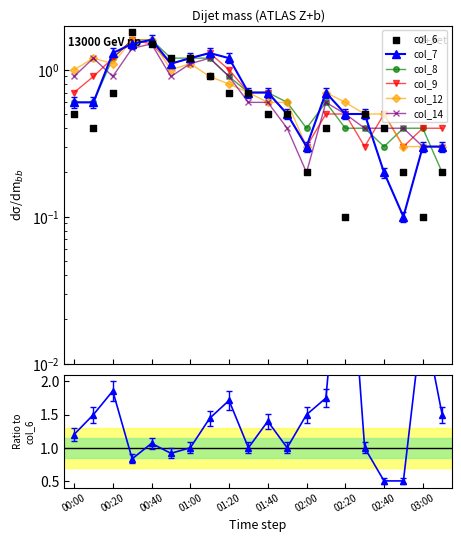

Which series contains the lowest Y value?

col_6